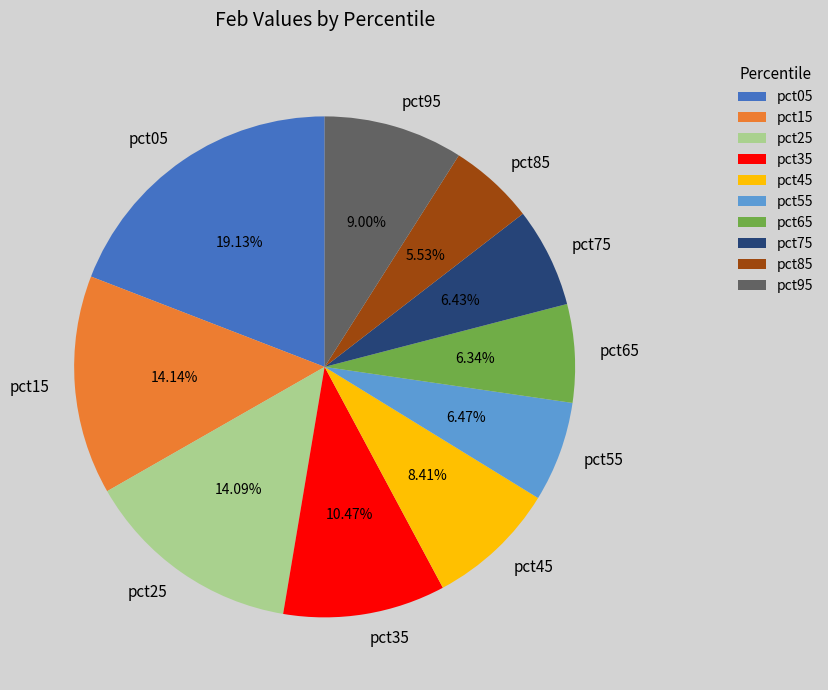

To the nearest percent, what is the difference between the pct55 and pct35 slice percentages?

4%